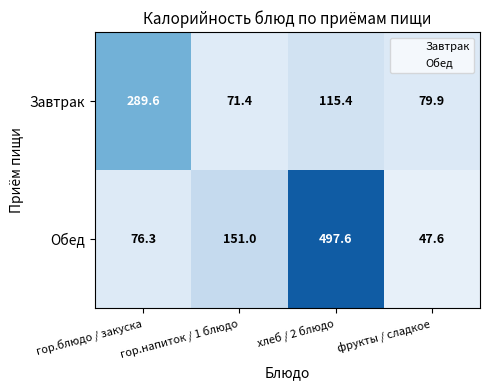

What is the sum of the Обед values at гор.напиток / 1 блюдо and хлеб / 2 блюдо?

648.6